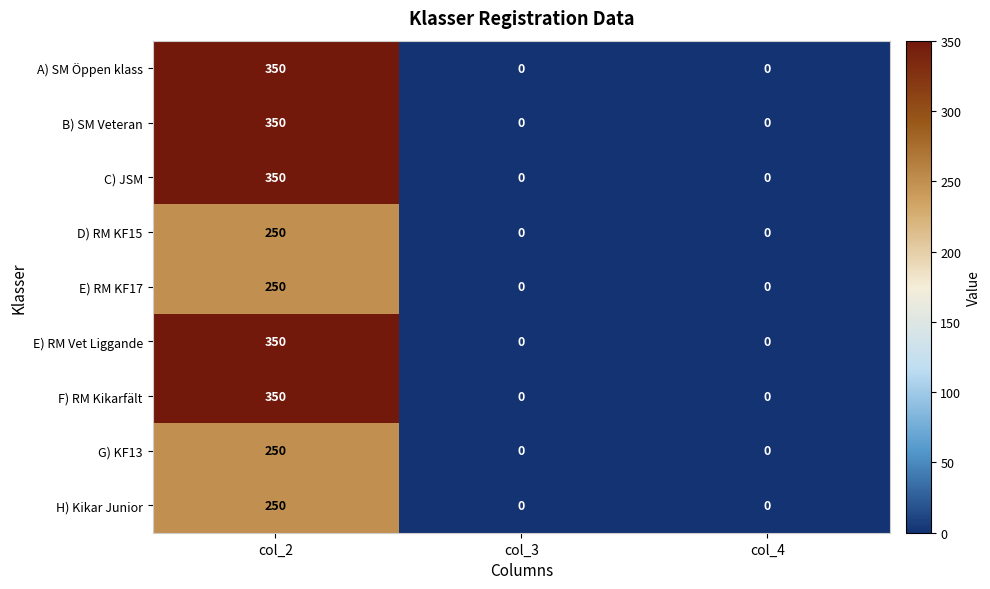

What is the average value of the E) RM Vet Liggande series?

117